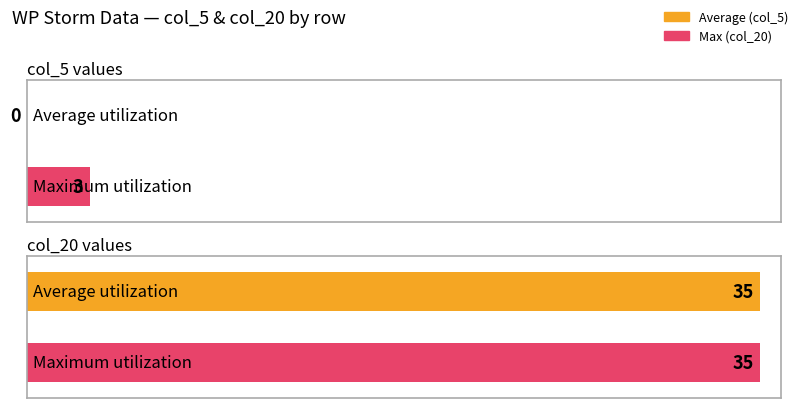

Rank the series by their maximum value, from lowest to highest.

col_5, col_20